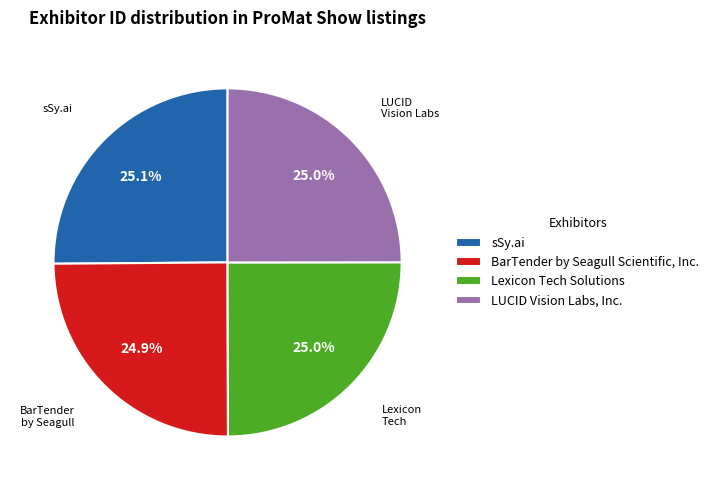

To the nearest percent, what is the combined percentage of LUCID Vision Labs, Inc. and Lexicon Tech Solutions?

50%